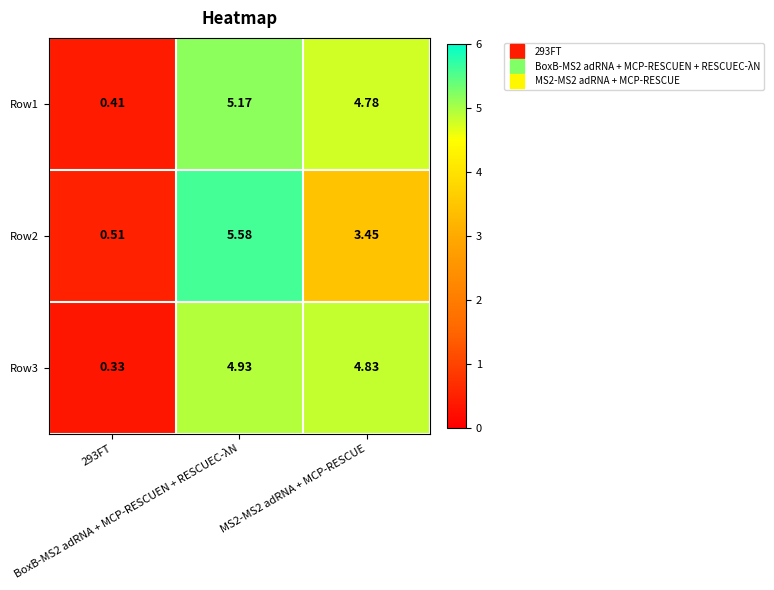

List the series in order of their peak value, lowest first.

Row3, Row1, Row2